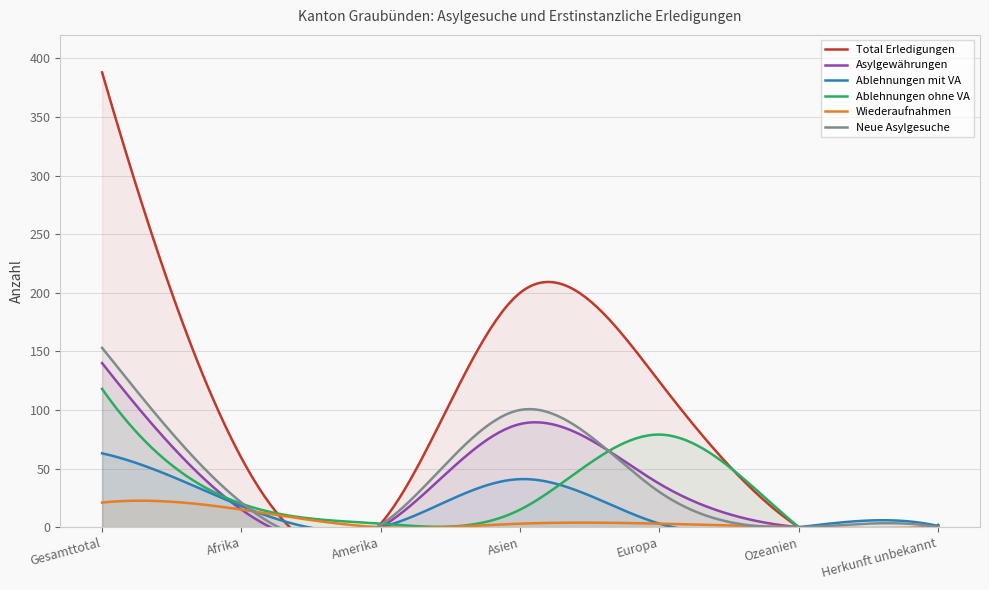

What is the difference between the maximum and second lowest values in the Total Erledigungen series?

386